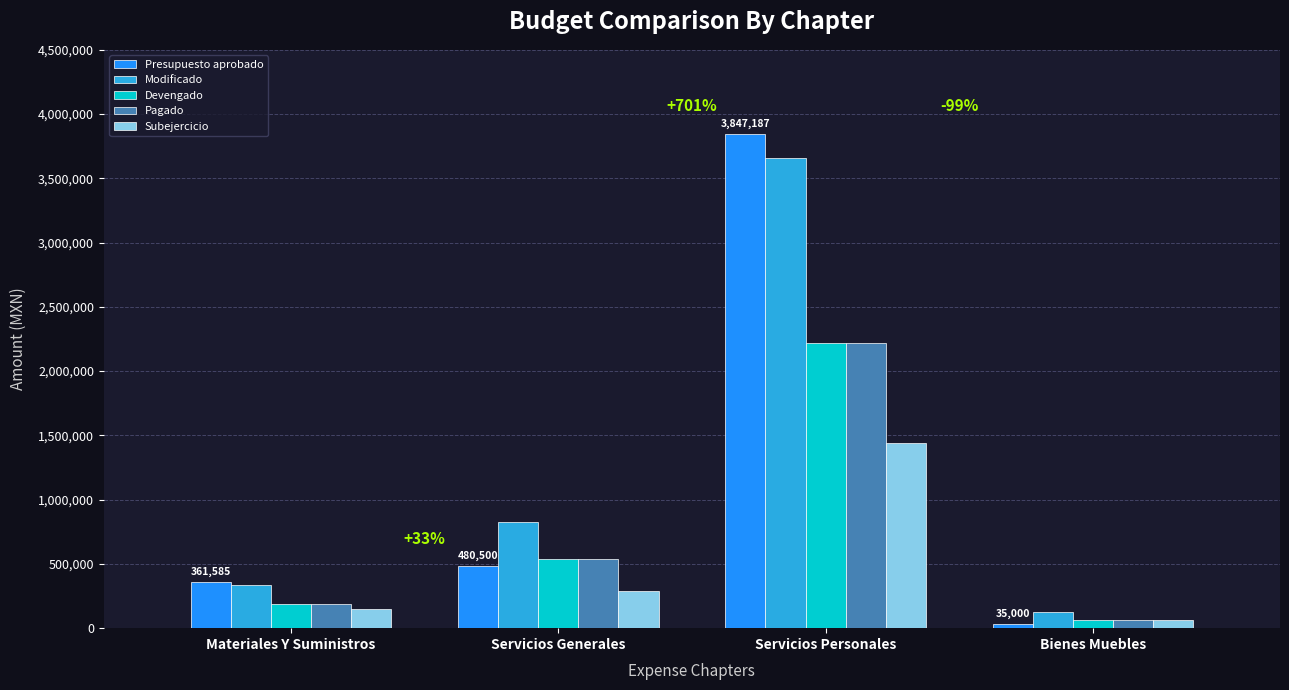

What is the sum of all Devengado values?

3009663.3